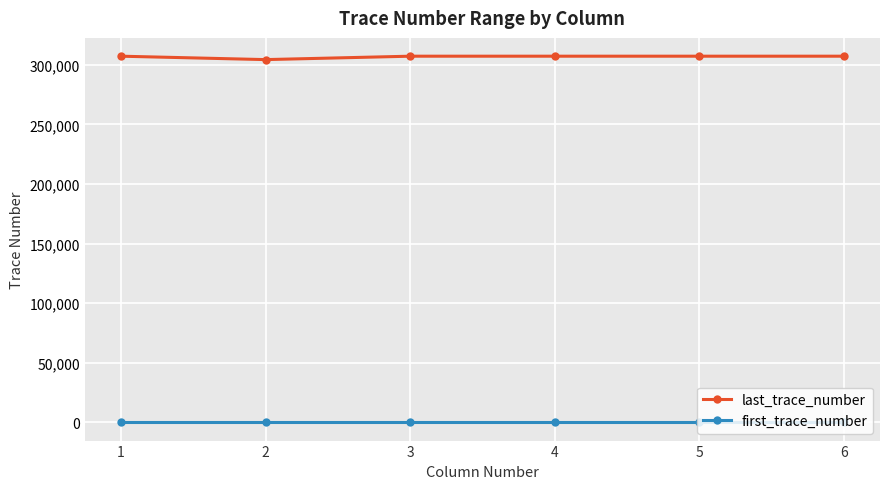

Count the number of data series in this chart.

2